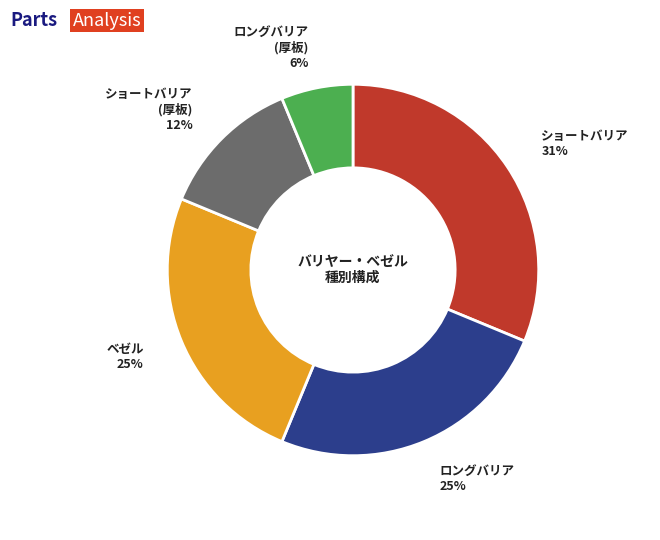

Is there any slice that represents more than half of the pie?

No